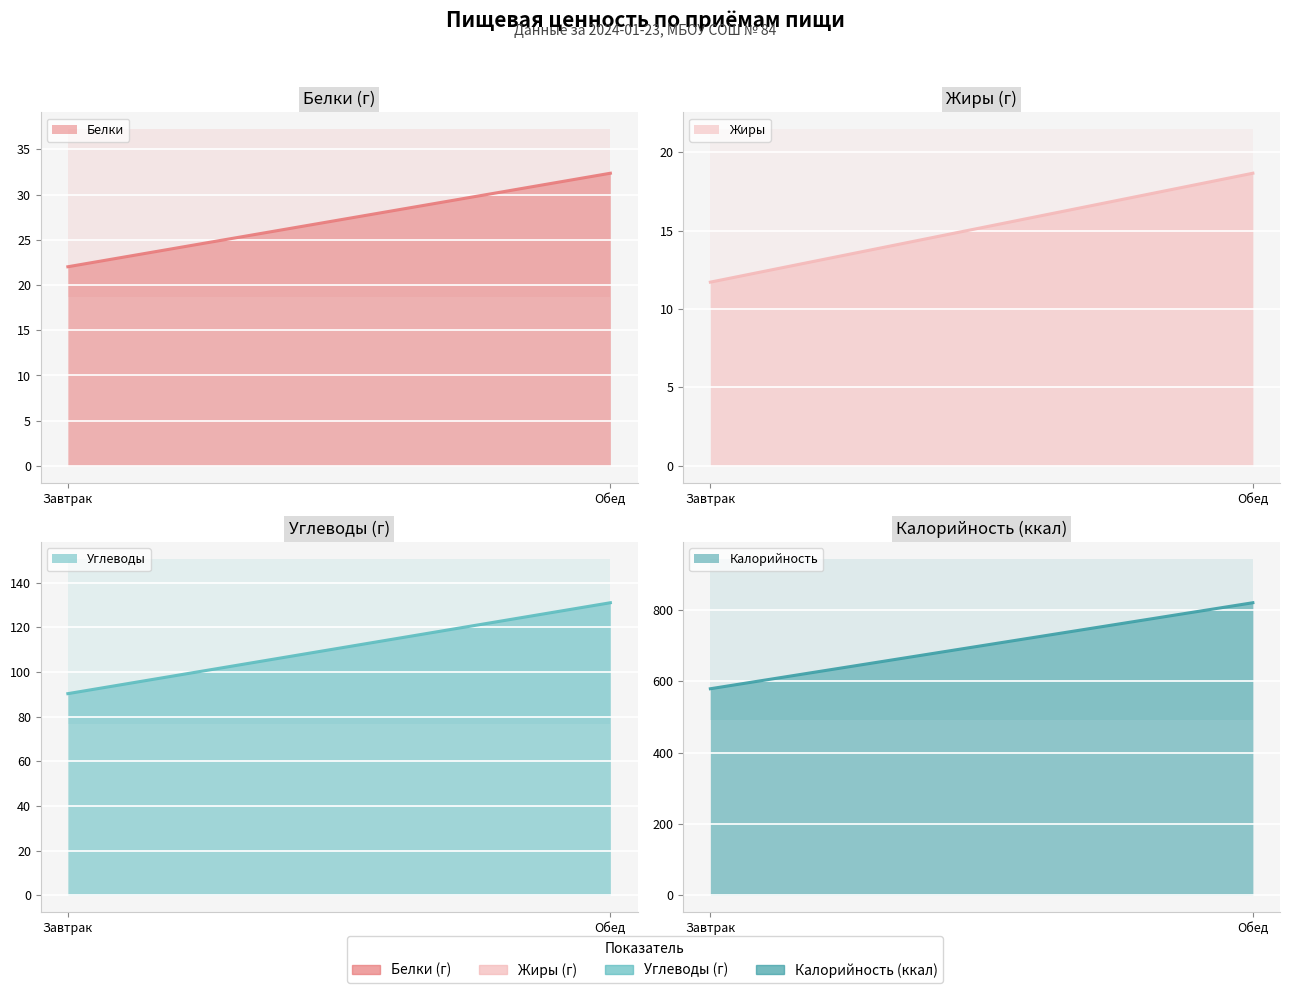

What is the value of the Жиры point at the 2nd from the left?

18.6